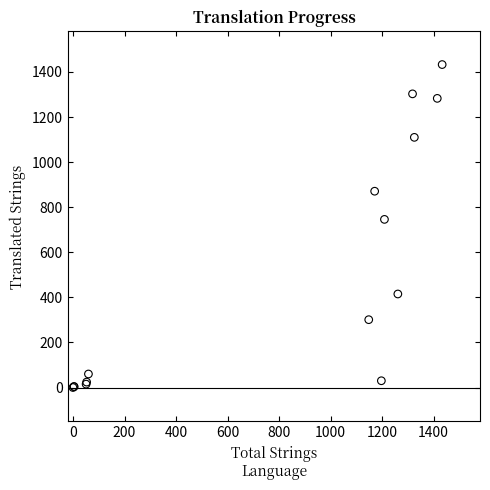

What Y value in the scatter plot is closest to 716?

746